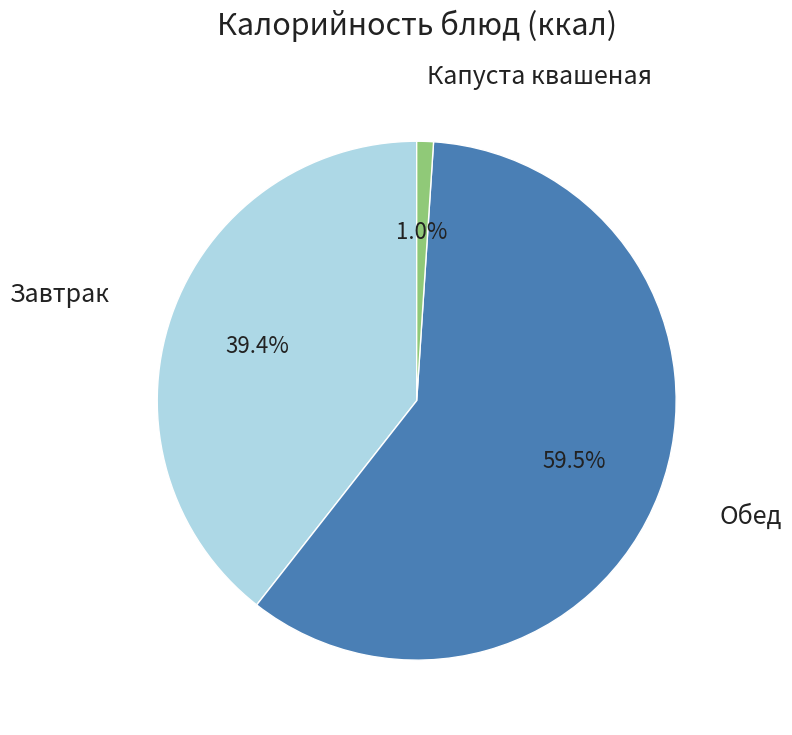

Do Капуста квашеная and Завтрак together represent more than half of the pie?

No